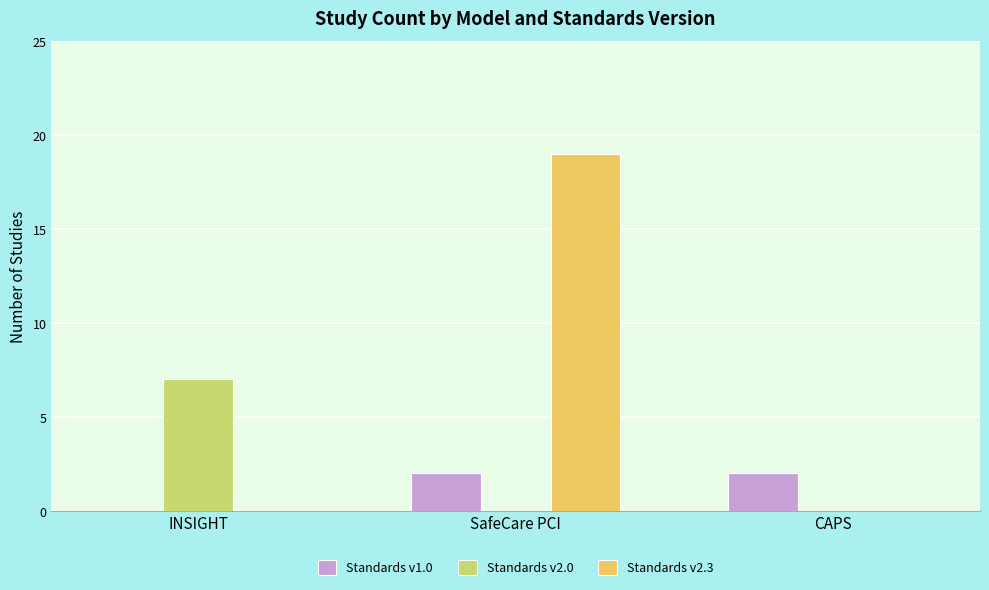

Which series has the largest total across all categories?

Standards v2.3